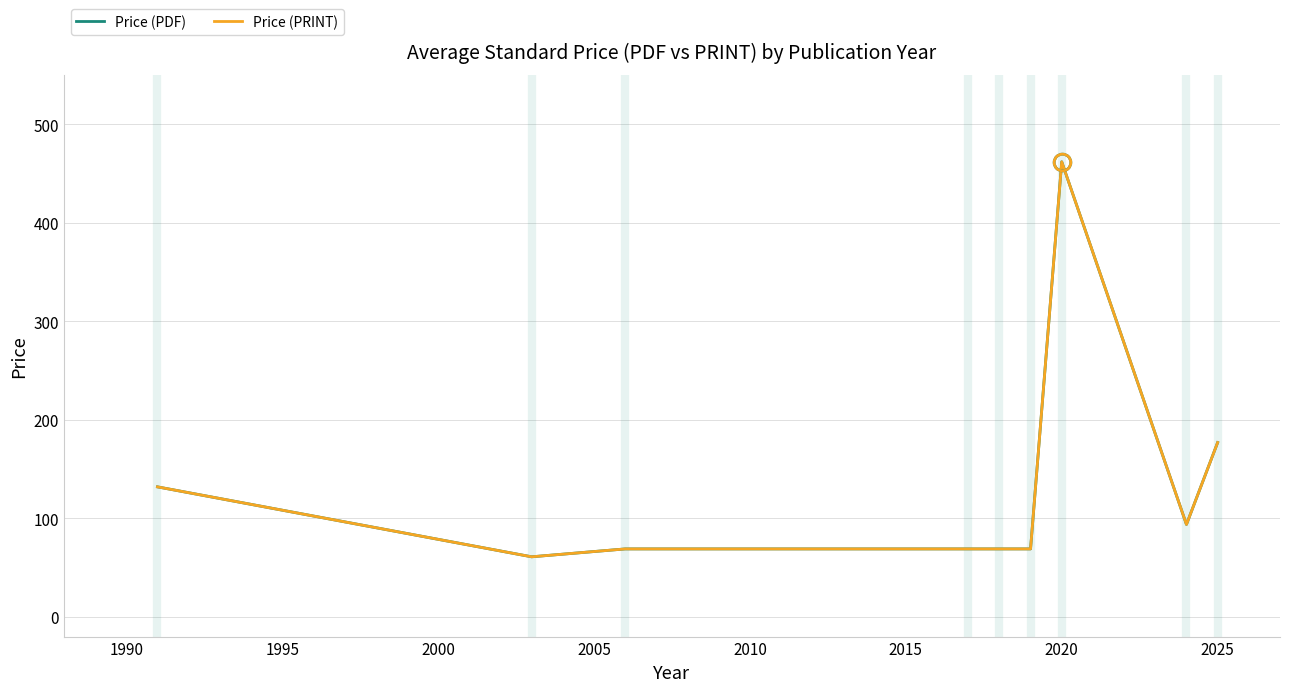

Rank the series by their maximum value, from lowest to highest.

Price (PDF), Price (PRINT)